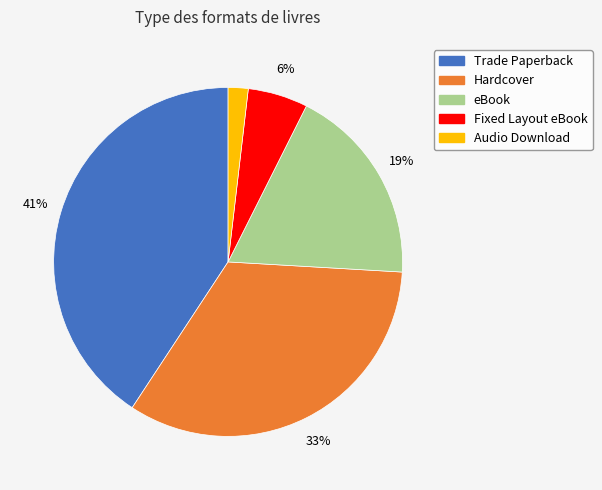

To the nearest percent, what is the difference between the largest and smallest slice percentages?

39%